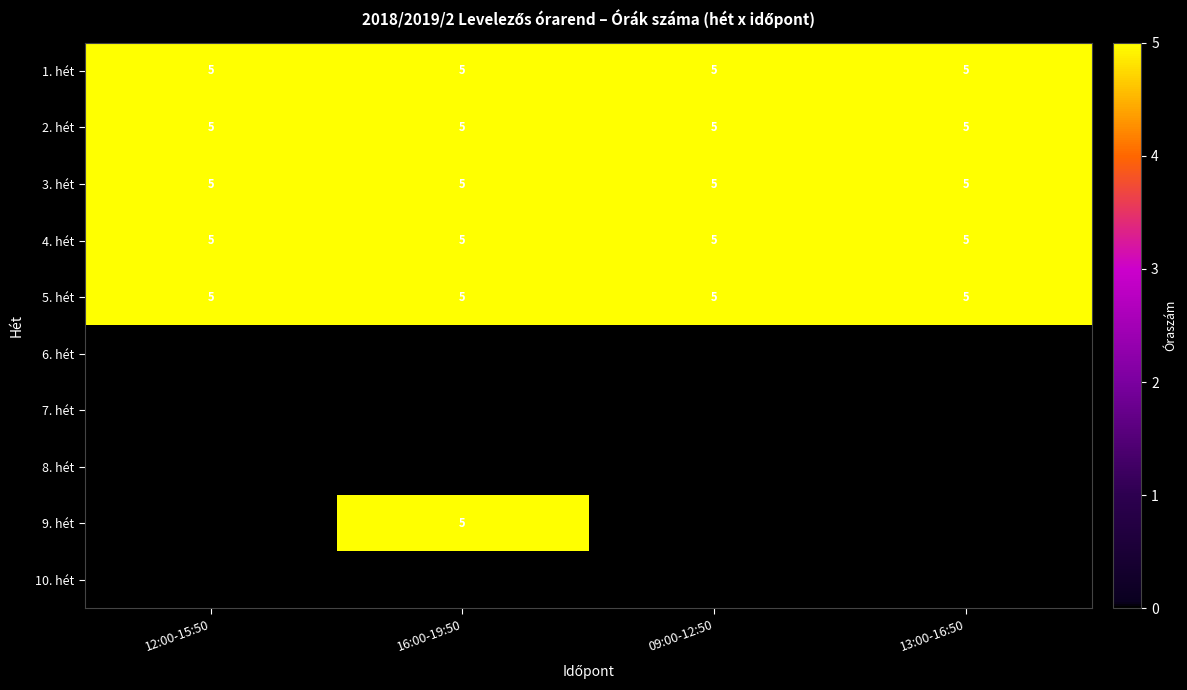

At how many categories does at least one series exceed 1?

4